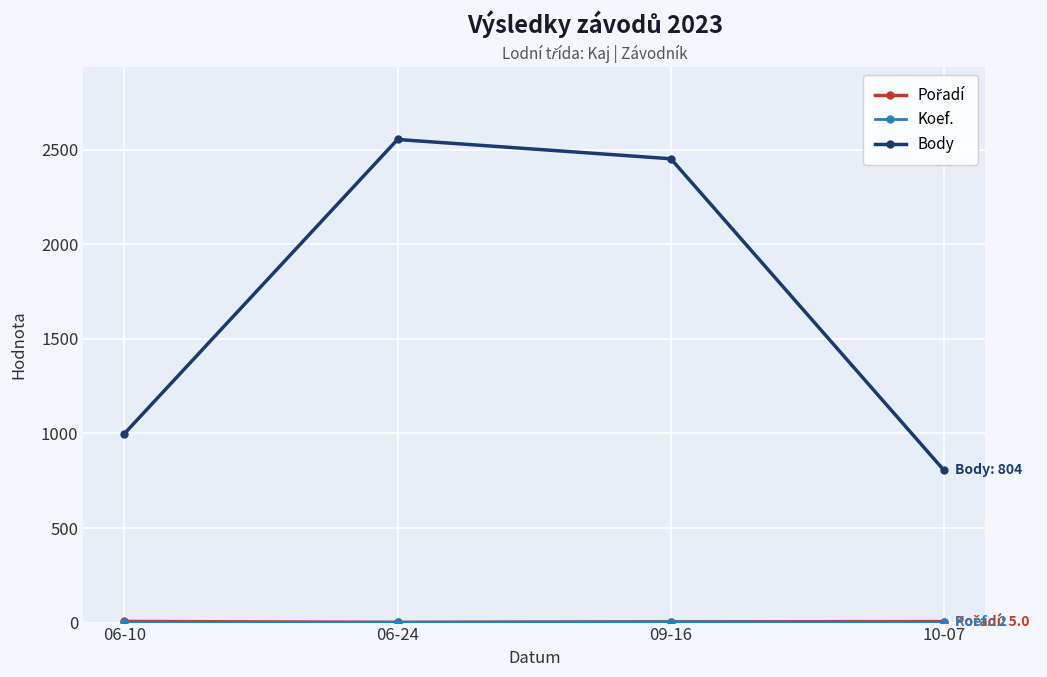

Which series has the widest spread of values?

Body